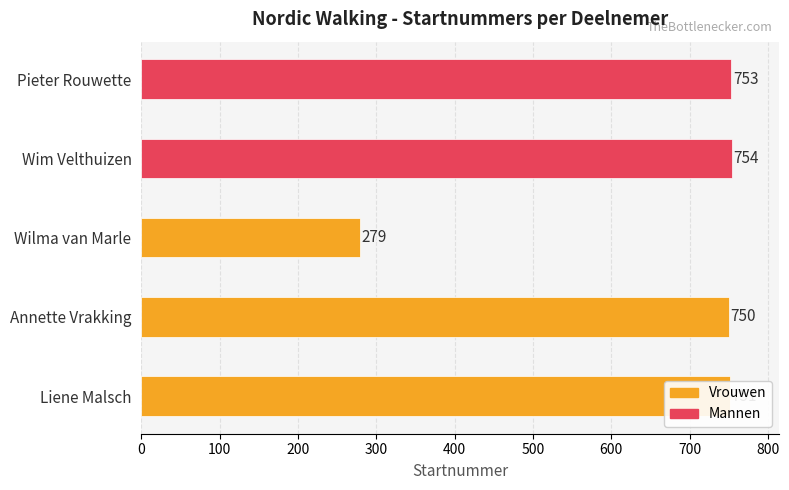

Rank the categories by value from highest to lowest.

Wim Velthuizen, Pieter Rouwette, Liene Malsch, Annette Vrakking, Wilma van Marle